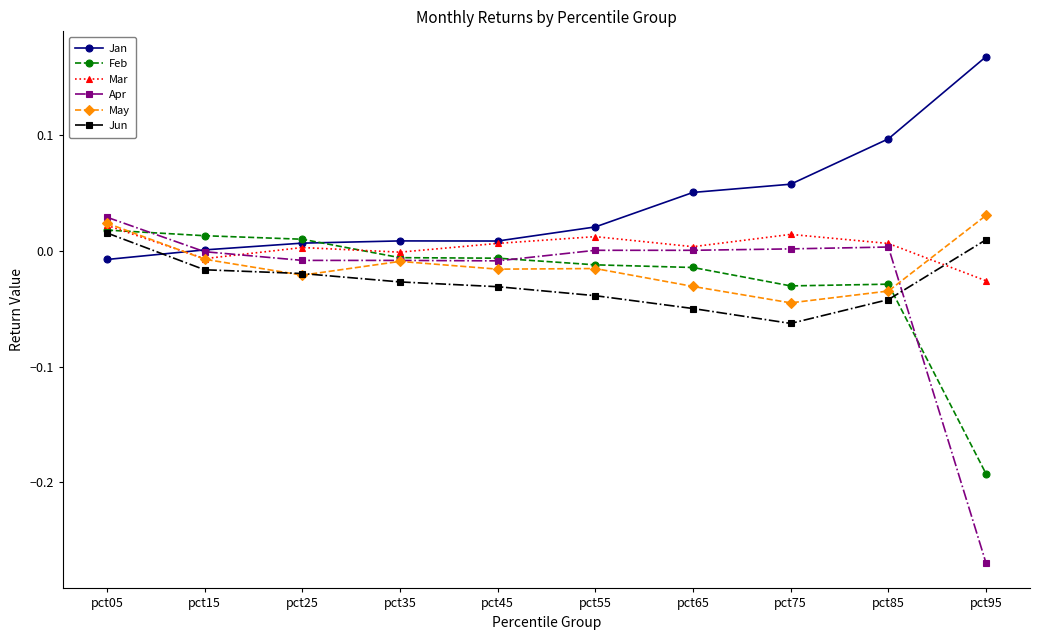

Does the chart have visible grid lines?

No